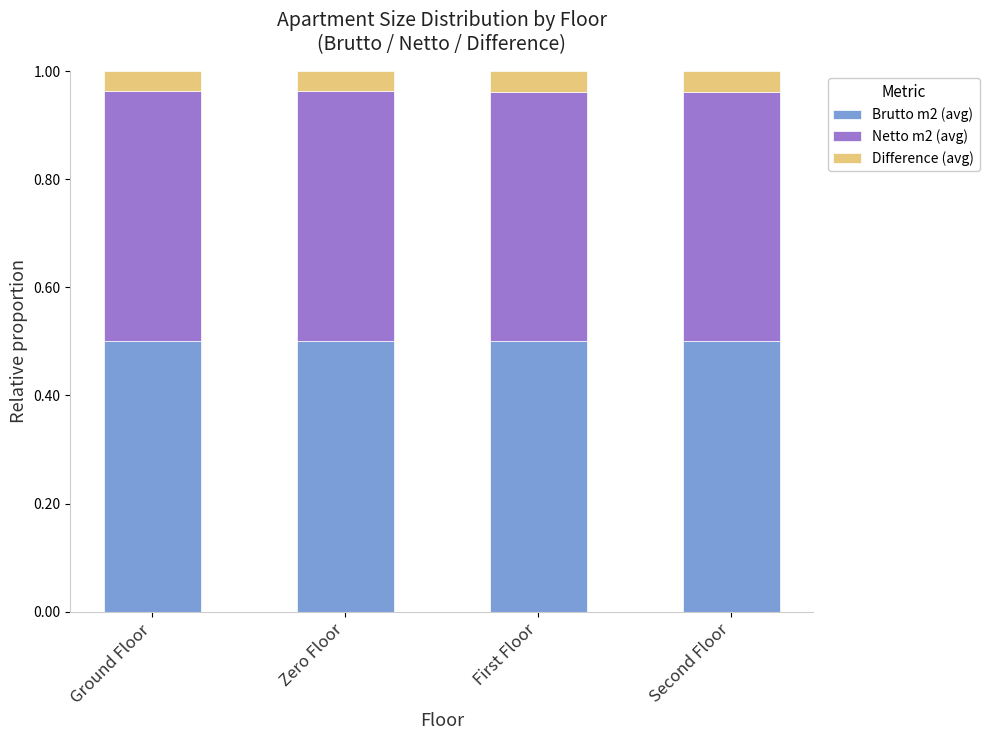

What is the total value across all series at First Floor?

1.0